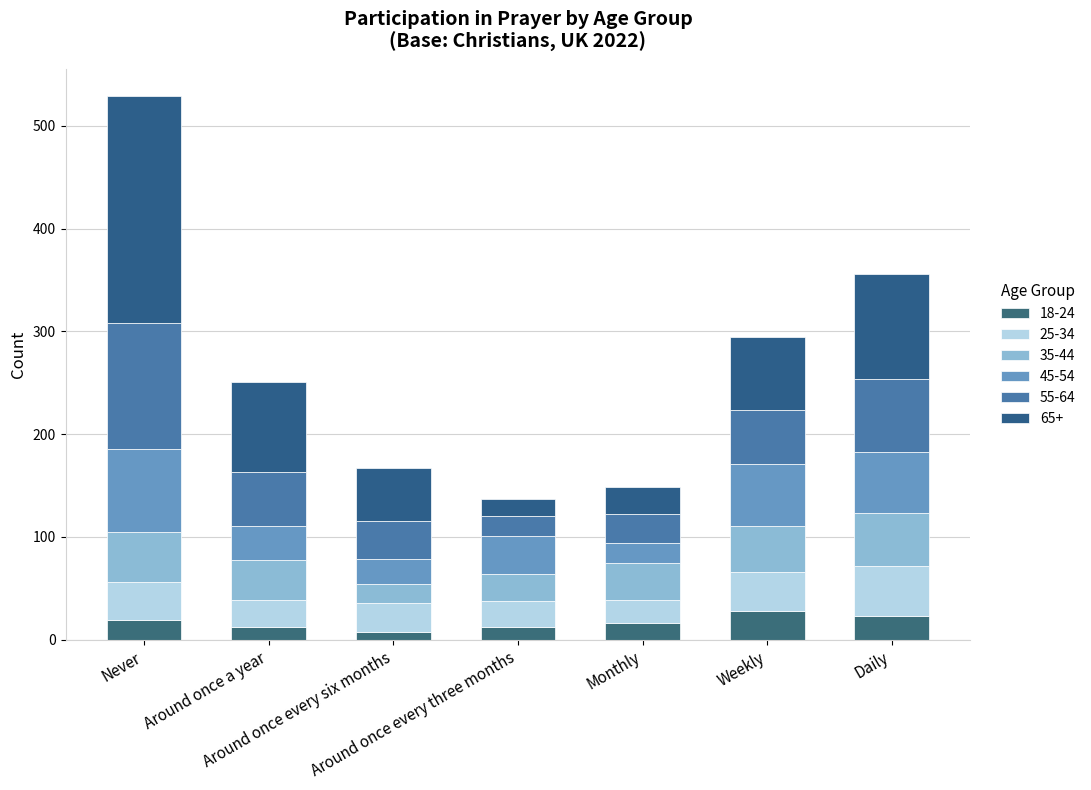

What is the sum of the 18-24 values at Monthly and Around once a year?

28